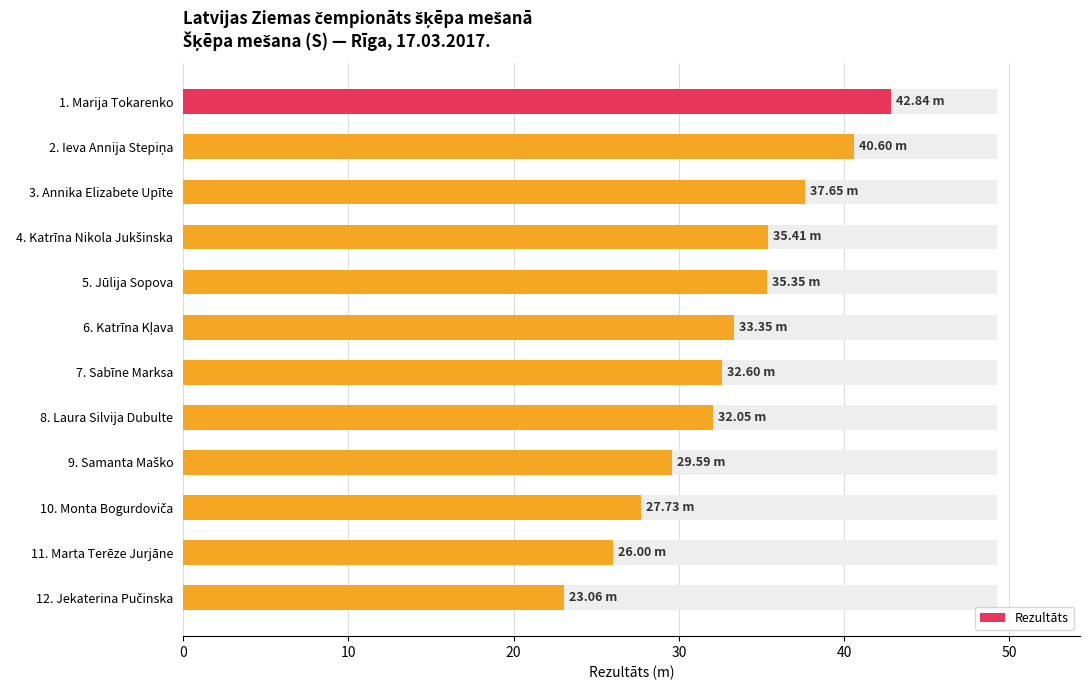

Is it true that the value at 12. Jekaterina Pučinska is 13.6?

False